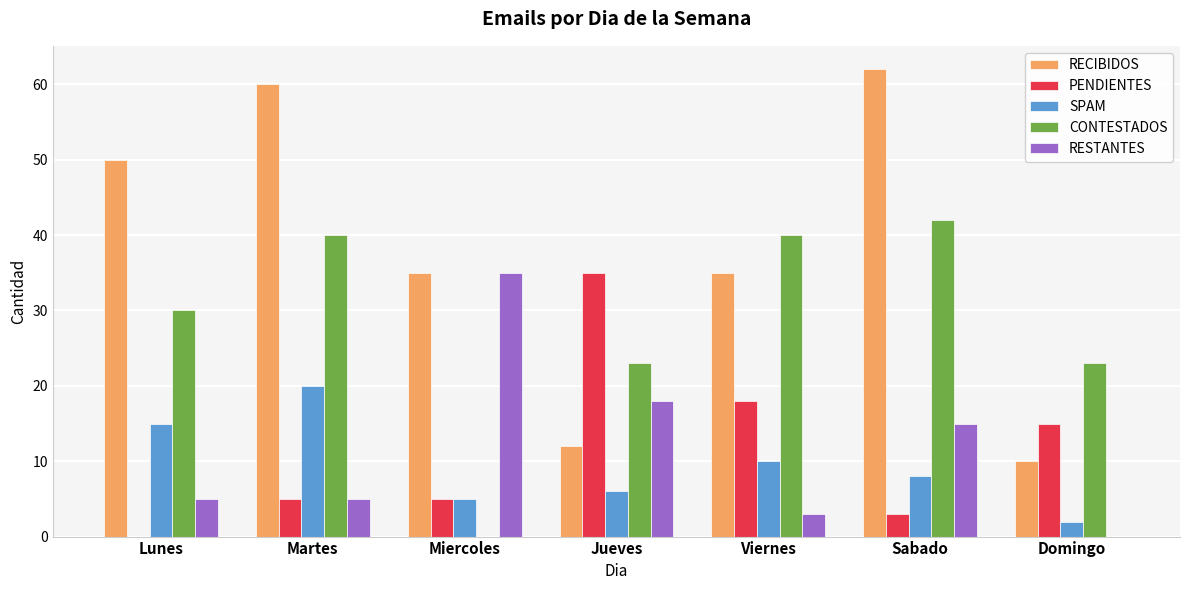

Is the value of CONTESTADOS at Jueves greater than the value of RESTANTES at Lunes?

Yes